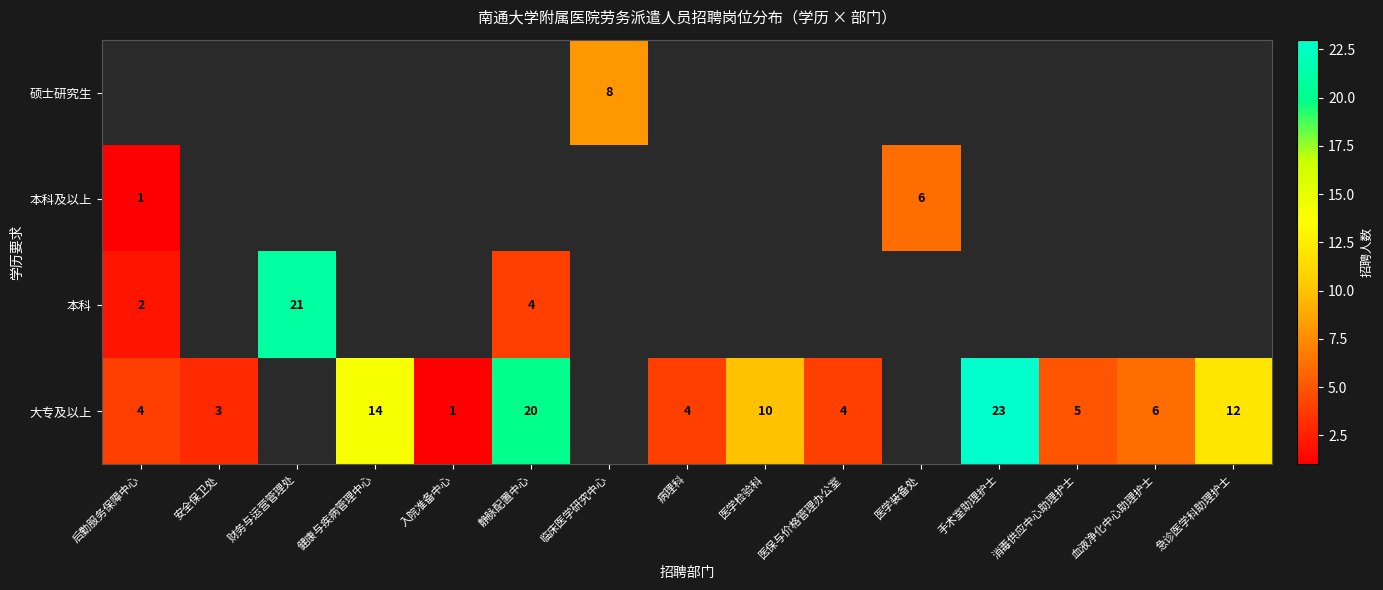

The 大专及以上 series shows 8 at 血液净化中心助理护士. True or false?

False